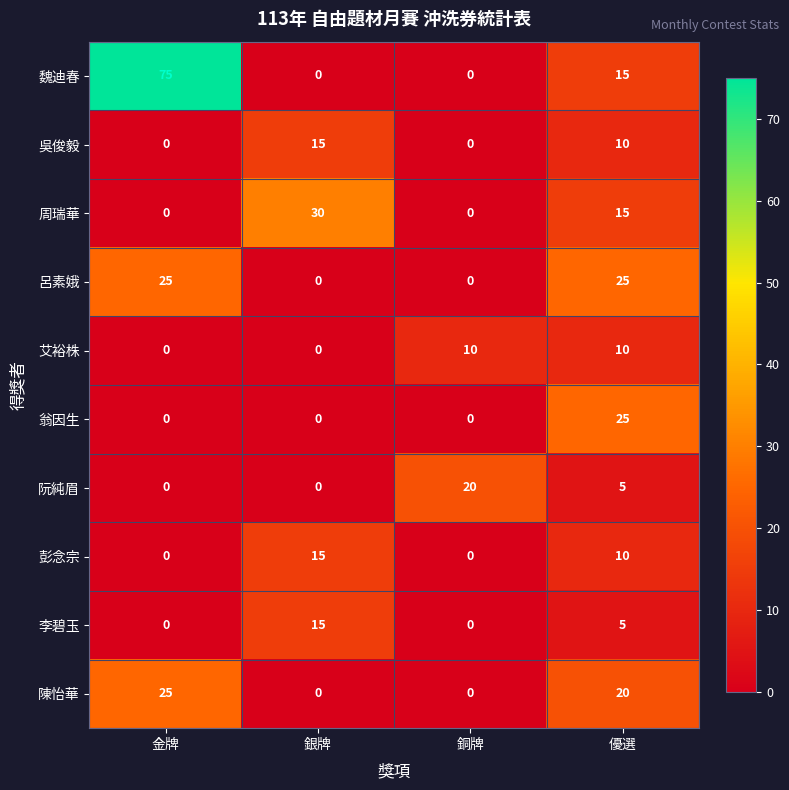

Which series has the widest spread of values?

魏迪春